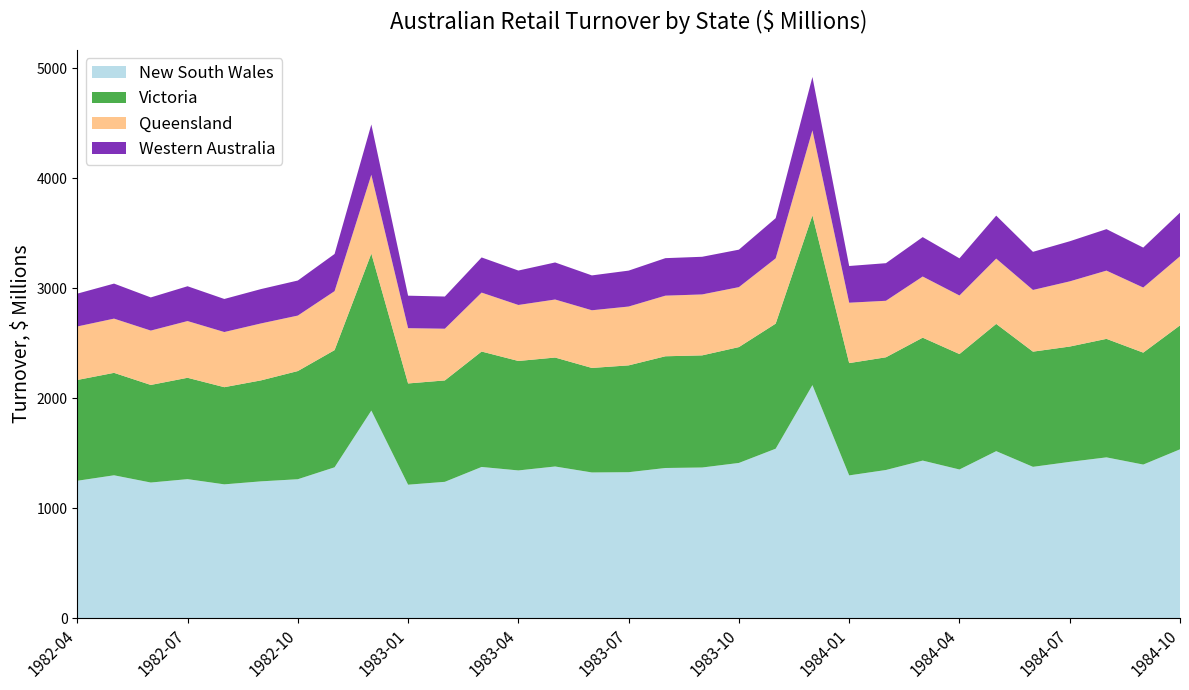

Reading left to right, what are all the values shown in this chart?

New South Wales: 1982-04=1250.2	1982-05=1300.0	1982-06=1234.2	1982-07=1265.0	1982-08=1217.6	1982-09=1244.9	1982-10=1264.2	1982-11=1372.6	1982-12=1888.3	1983-01=1214.5	1983-02=1240.6	1983-03=1375.7	1983-04=1344.2	1983-05=1379.9	1983-06=1325.8	1983-07=1328.1	1983-08=1366.3	1983-09=1370.8	1983-10=1412.3	1983-11=1541.6	1983-12=2119.6	1984-01=1299.1	1984-02=1348.1	1984-03=1433.6	1984-04=1352.8	1984-05=1519.4	1984-06=1376.9	1984-07=1421.9	1984-08=1462.9	1984-09=1397.5	1984-10=1536.0
Victoria: 1982-04=916.2	1982-05=931.2	1982-06=887.0	1982-07=921.3	1982-08=883.2	1982-09=917.9	1982-10=983.3	1982-11=1065.2	1982-12=1427.3	1983-01=920.3	1983-02=921.7	1983-03=1049.2	1983-04=994.9	1983-05=990.4	1983-06=950.0	1983-07=971.0	1983-08=1015.5	1983-09=1019.2	1983-10=1053.0	1983-11=1136.8	1983-12=1543.3	1984-01=1020.7	1984-02=1024.5	1984-03=1117.4	1984-04=1049.3	1984-05=1156.7	1984-06=1047.0	1984-07=1048.3	1984-08=1077.2	1984-09=1017.4	1984-10=1126.6
Queensland: 1982-04=486.3	1982-05=492.8	1982-06=494.1	1982-07=515.6	1982-08=501.4	1982-09=517.7	1982-10=504.2	1982-11=536.0	1982-12=715.9	1983-01=502.4	1983-02=470.0	1983-03=535.7	1983-04=509.0	1983-05=527.5	1983-06=524.2	1983-07=534.8	1983-08=551.0	1983-09=553.9	1983-10=545.1	1983-11=593.3	1983-12=772.2	1984-01=548.9	1984-02=513.7	1984-03=555.7	1984-04=532.2	1984-05=593.6	1984-06=560.7	1984-07=592.4	1984-08=620.3	1984-09=591.7	1984-10=627.8
Western Australia: 1982-04=298.3	1982-05=318.5	1982-06=301.5	1982-07=316.4	1982-08=300.5	1982-09=312.3	1982-10=318.7	1982-11=337.9	1982-12=457.4	1983-01=295.4	1983-02=292.6	1983-03=319.6	1983-04=313.0	1983-05=336.8	1983-06=316.9	1983-07=326.5	1983-08=340.9	1983-09=342.3	1983-10=340.5	1983-11=365.3	1983-12=485.3	1984-01=333.7	1984-02=341.7	1984-03=358.4	1984-04=337.7	1984-05=390.5	1984-06=346.6	1984-07=364.5	1984-08=377.0	1984-09=363.2	1984-10=396.7